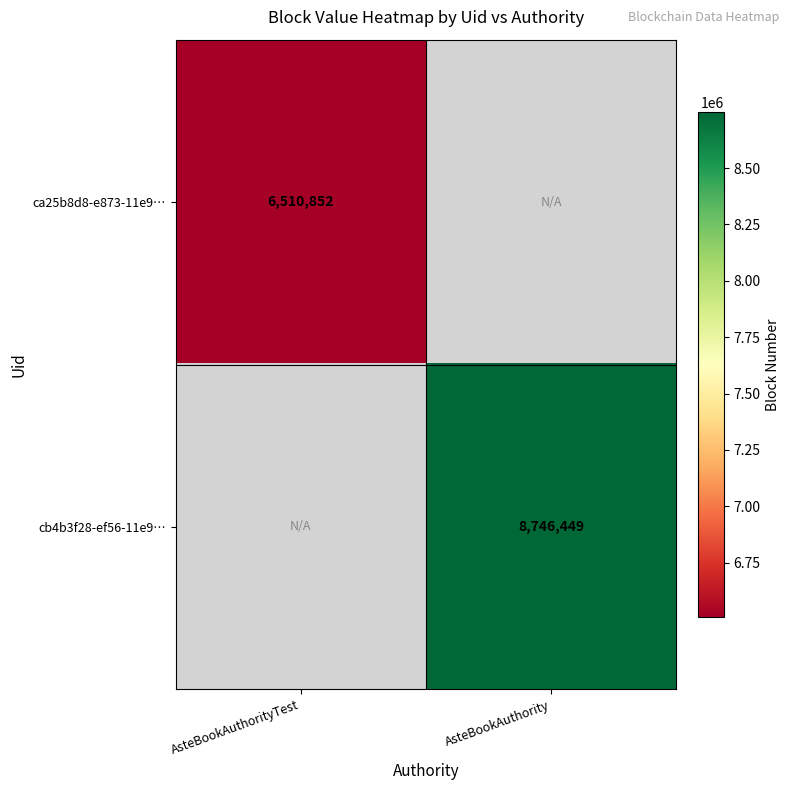

True or false: cb4b3f28-ef56-11e9… has a value of 8746449 at AsteBookAuthority.

True